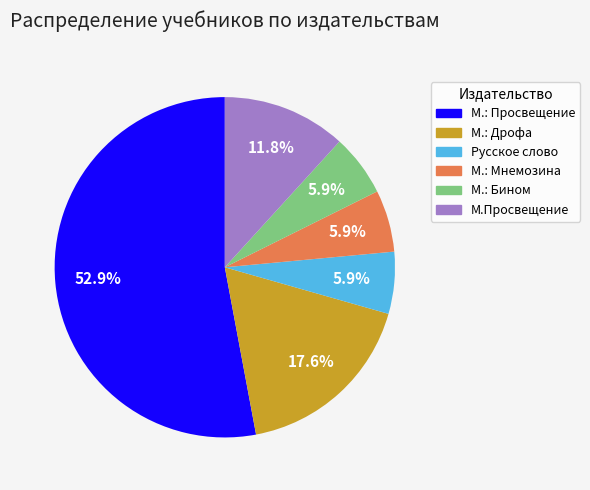

Between М.: Дрофа and Русское слово, which is larger?

М.: Дрофа